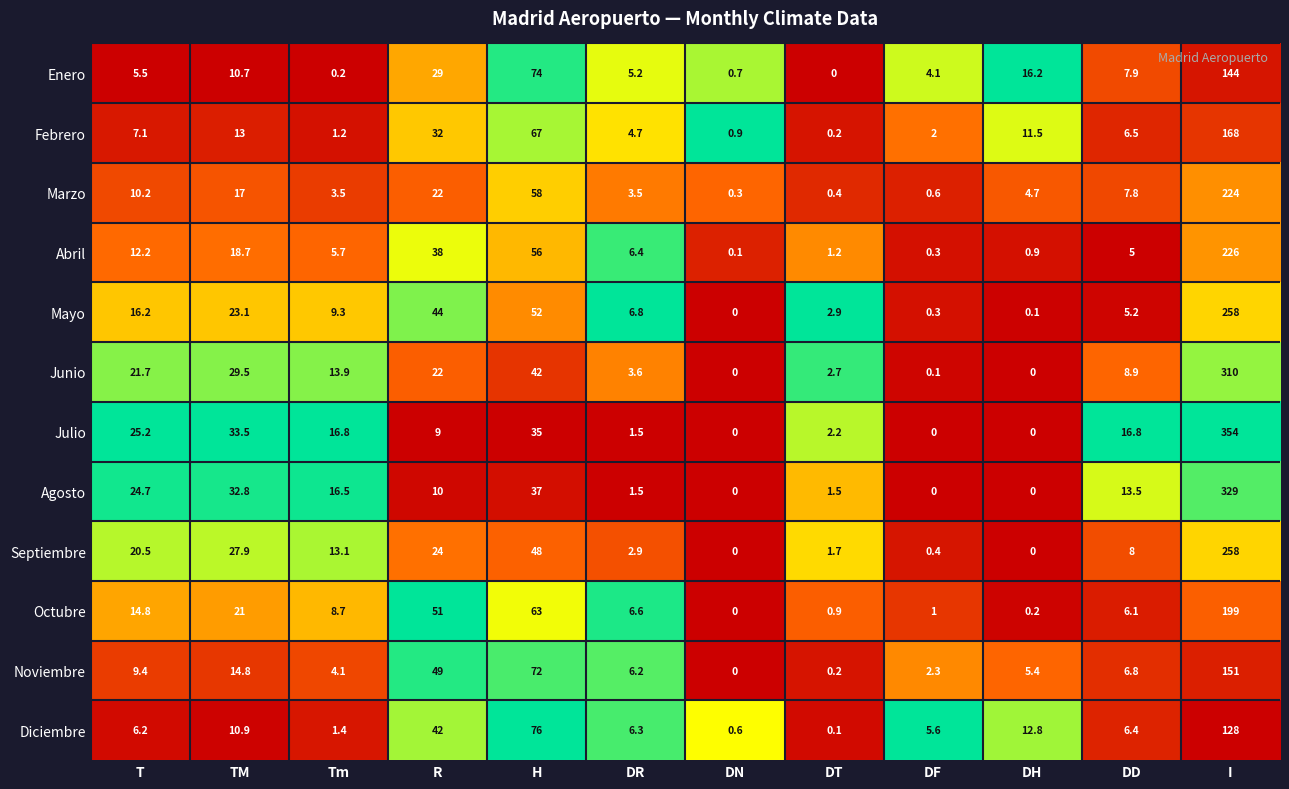

The value of Junio at DN is -210.8. True or false?

False